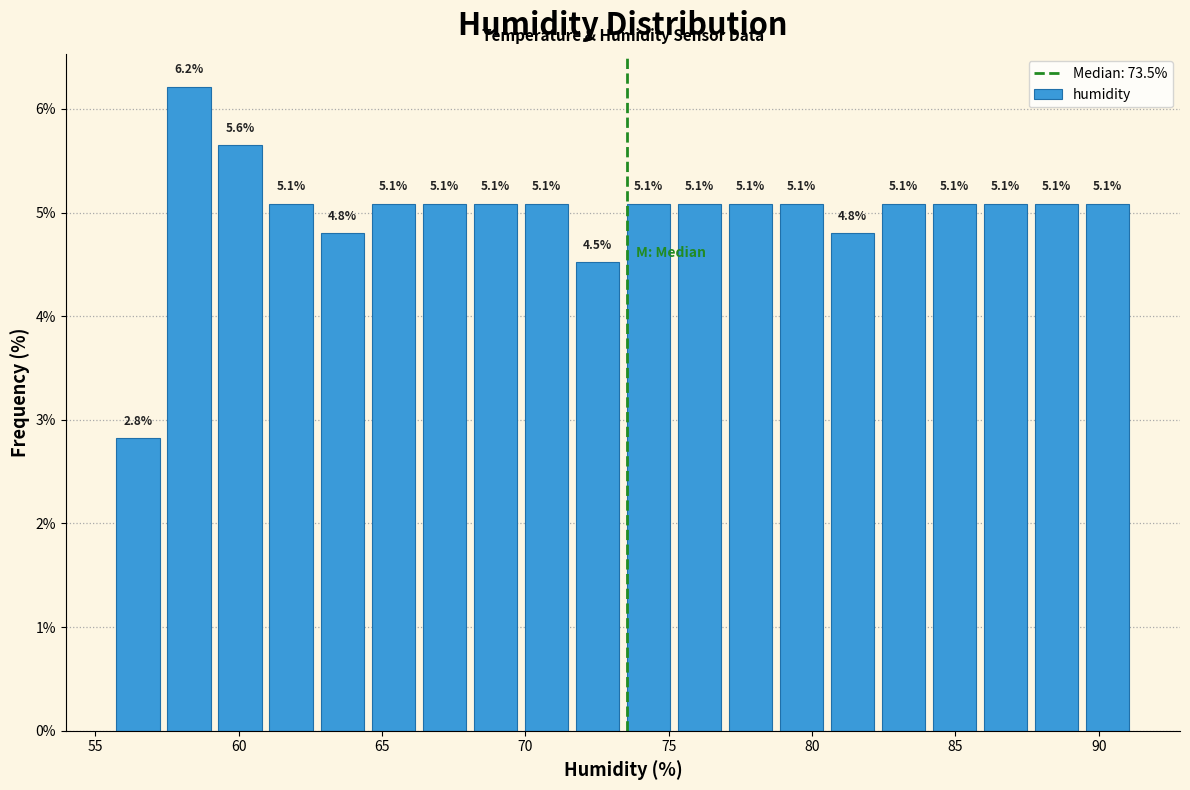

Read against the x-axis, roughly where is the centre of the tallest bar?

58.5